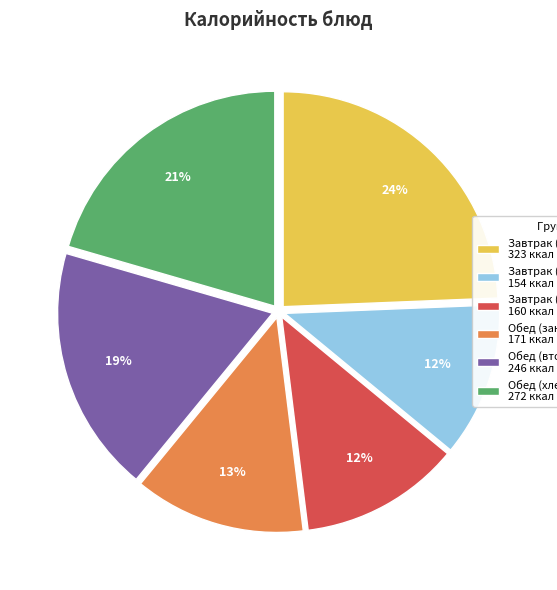

To the nearest percent, what is the average slice percentage?

17%